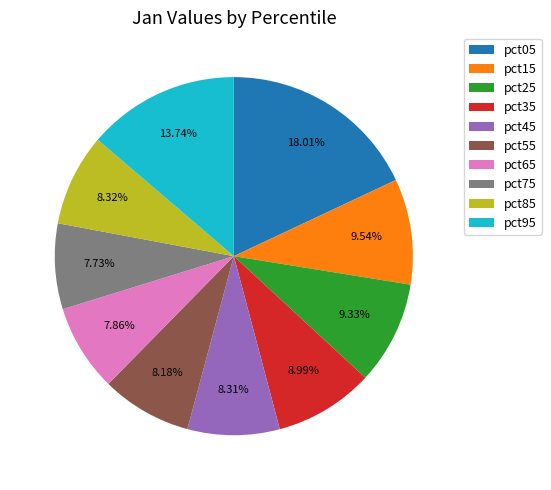

What percentage is the pct45 slice, to the nearest percent?

8%